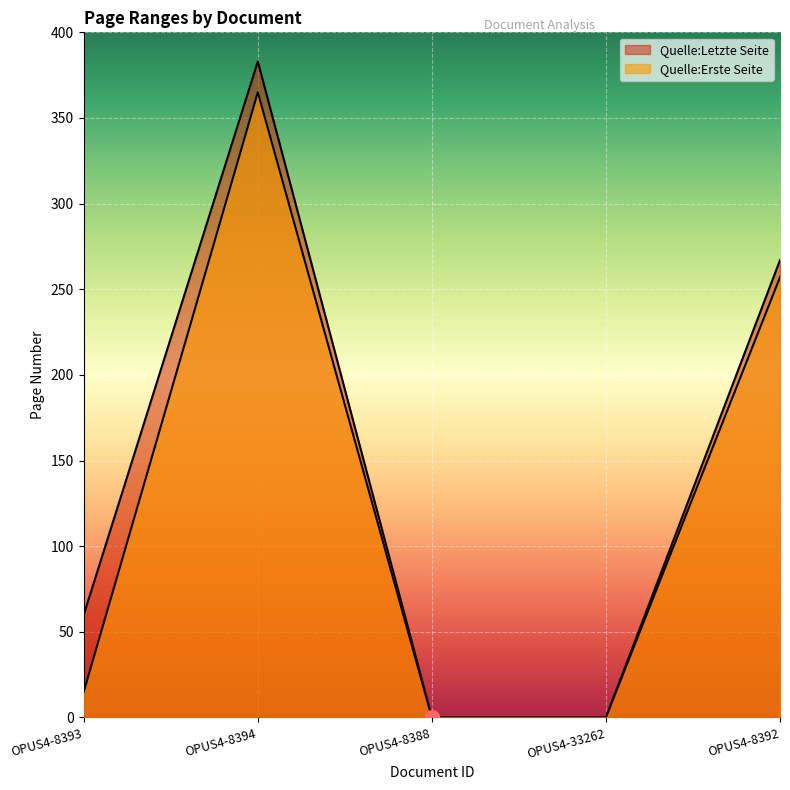

Where is Quelle:Erste Seite nearest to the value 182?

OPUS4-8392